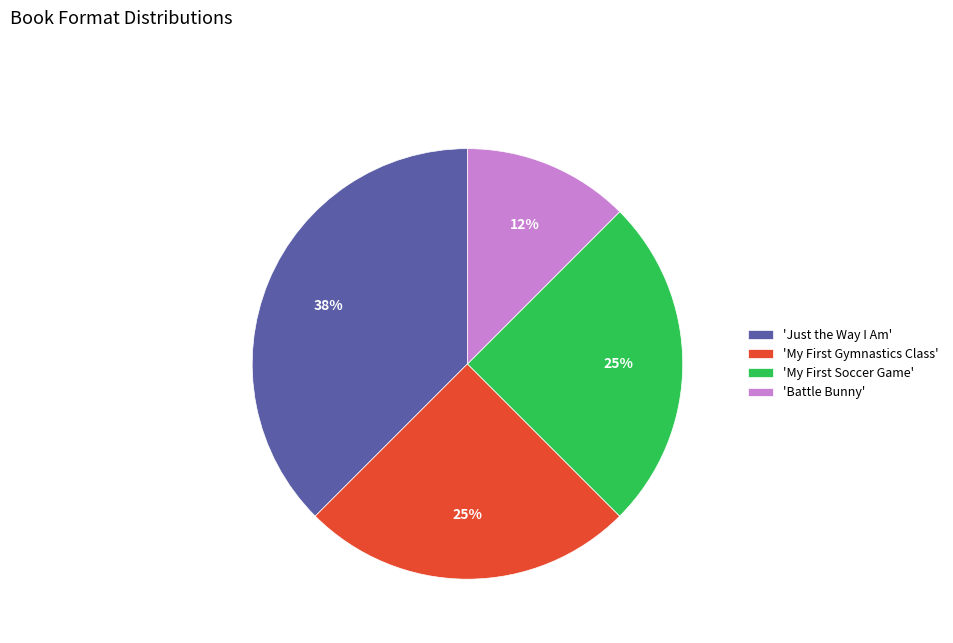

Count the number of slices in the pie.

4